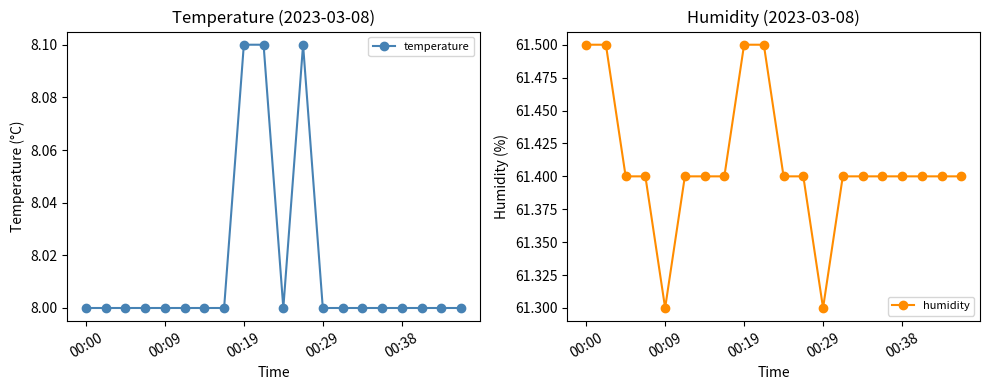

What are all the series names shown in the legend?

temperature, humidity